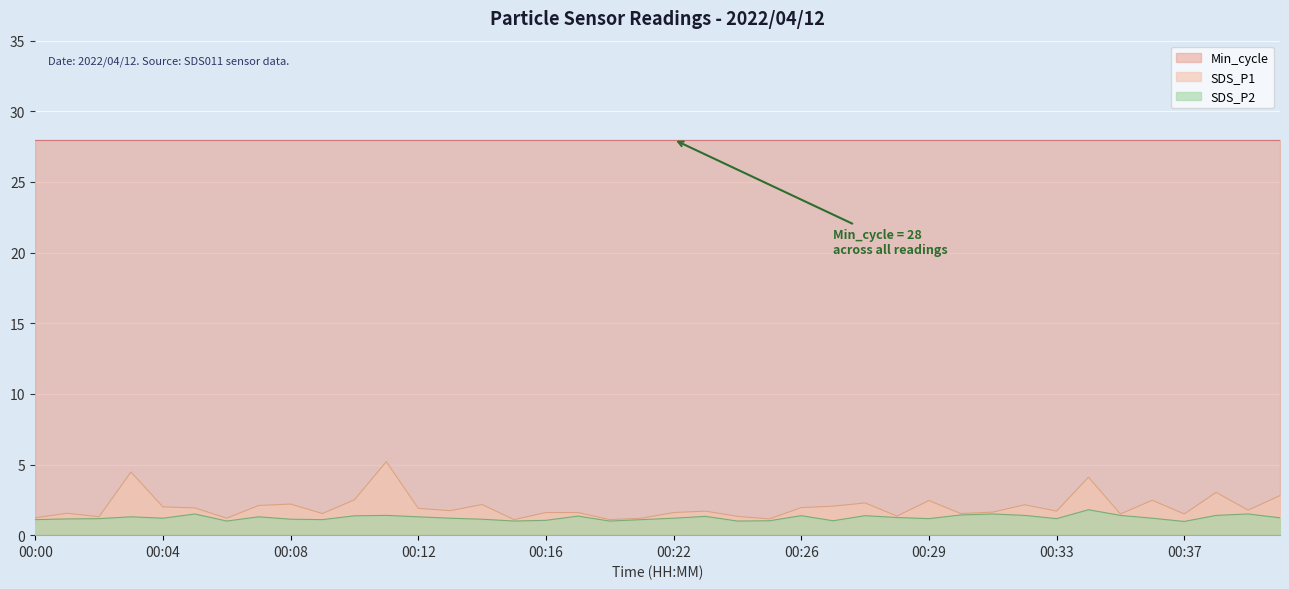

What is the difference between the second highest and minimum values in the SDS_P1 series?

3.4